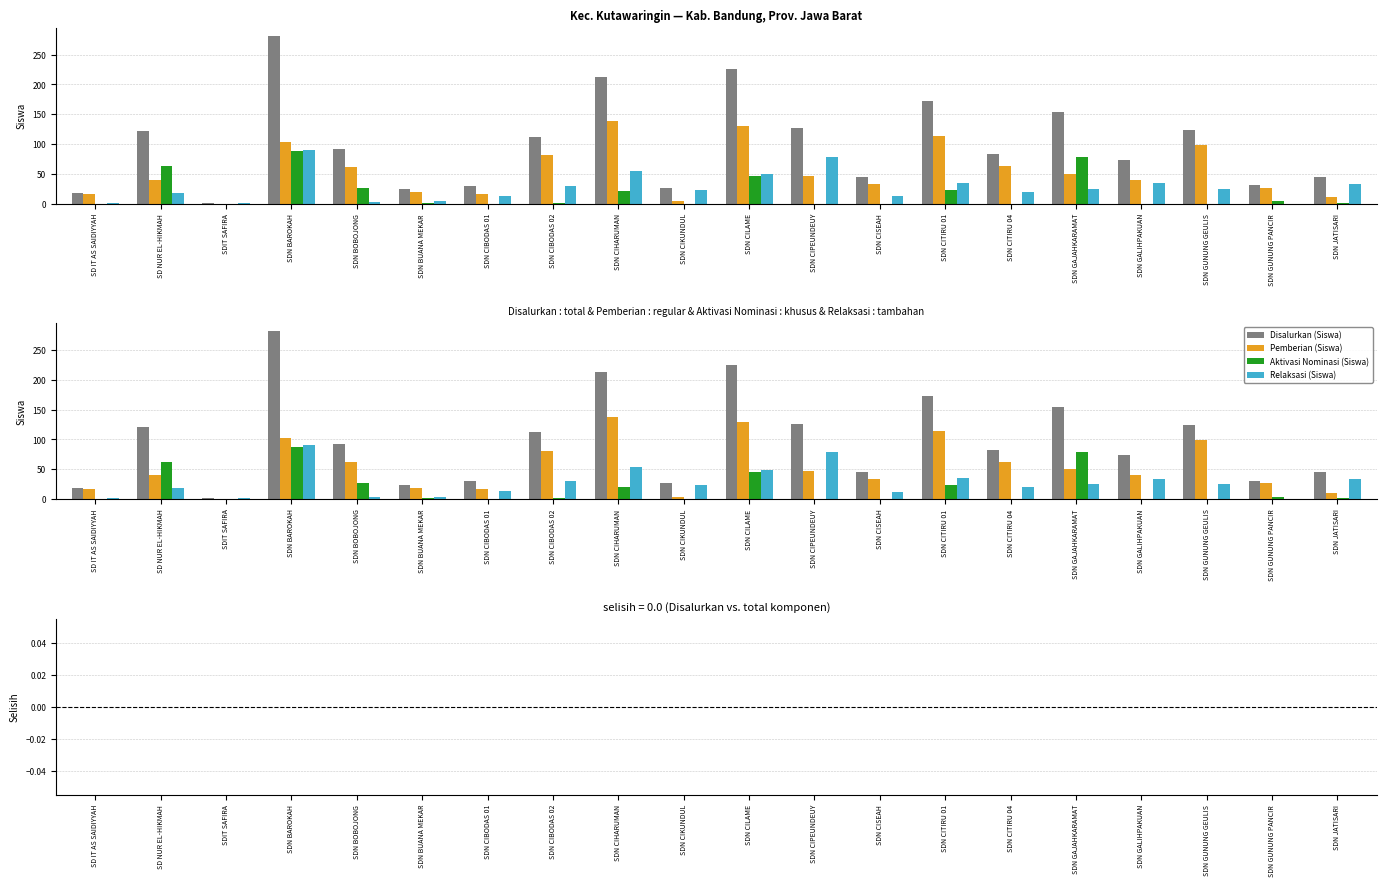

At how many categories does at least one series exceed 62?

12